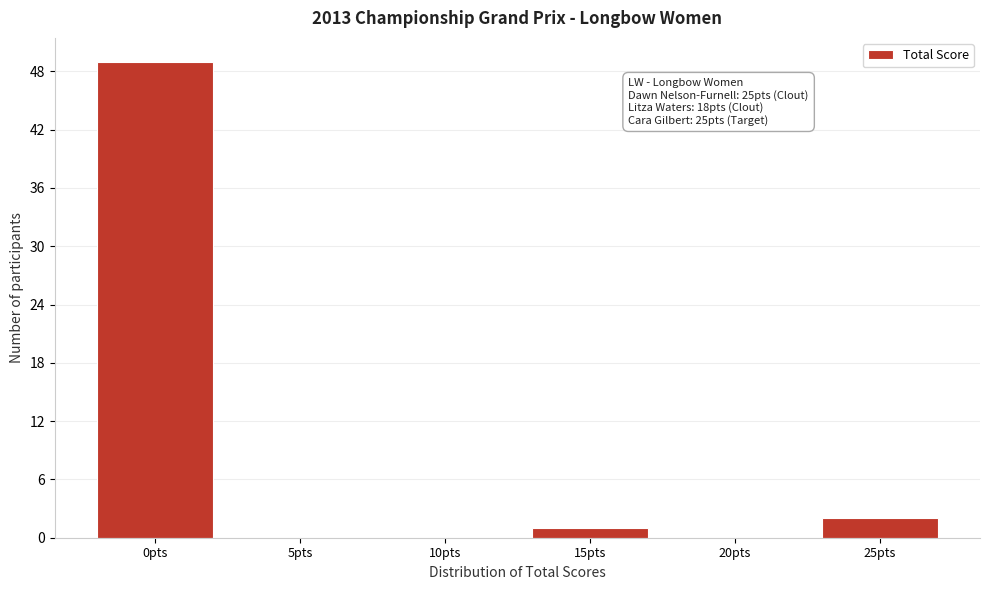

Reading right to left, list all the values displayed in this chart.

25pts=2	20pts=0	15pts=1	10pts=0	5pts=0	0pts=49